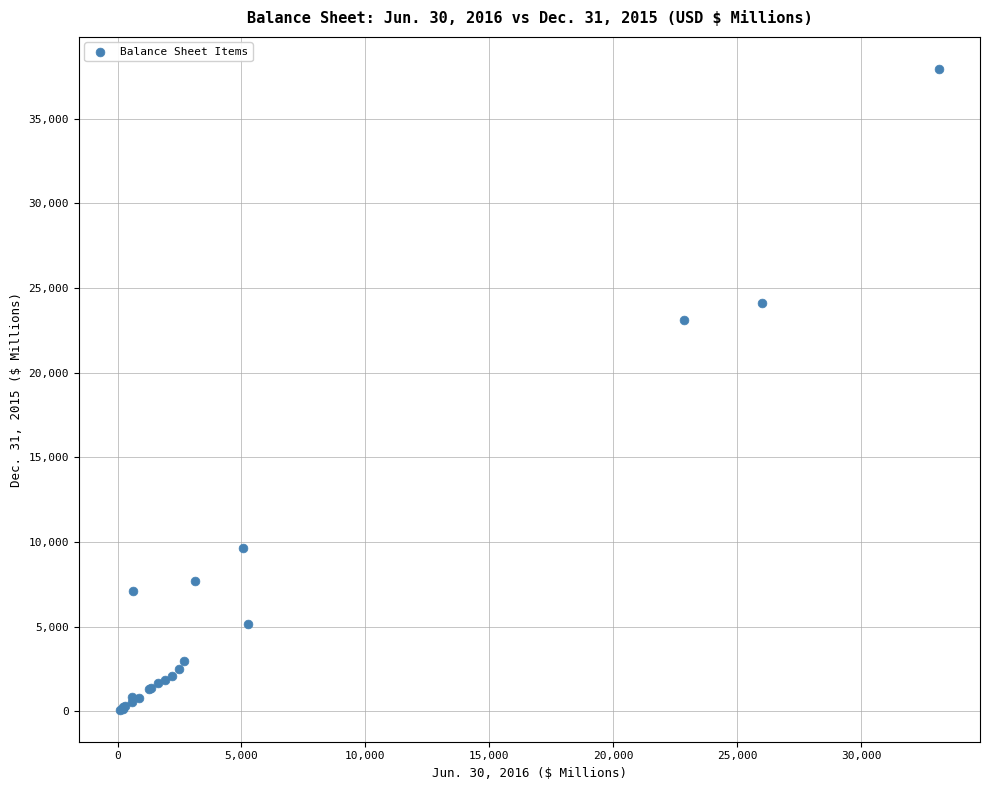

What Y value in the scatter plot is closest to 19019?

23117.6